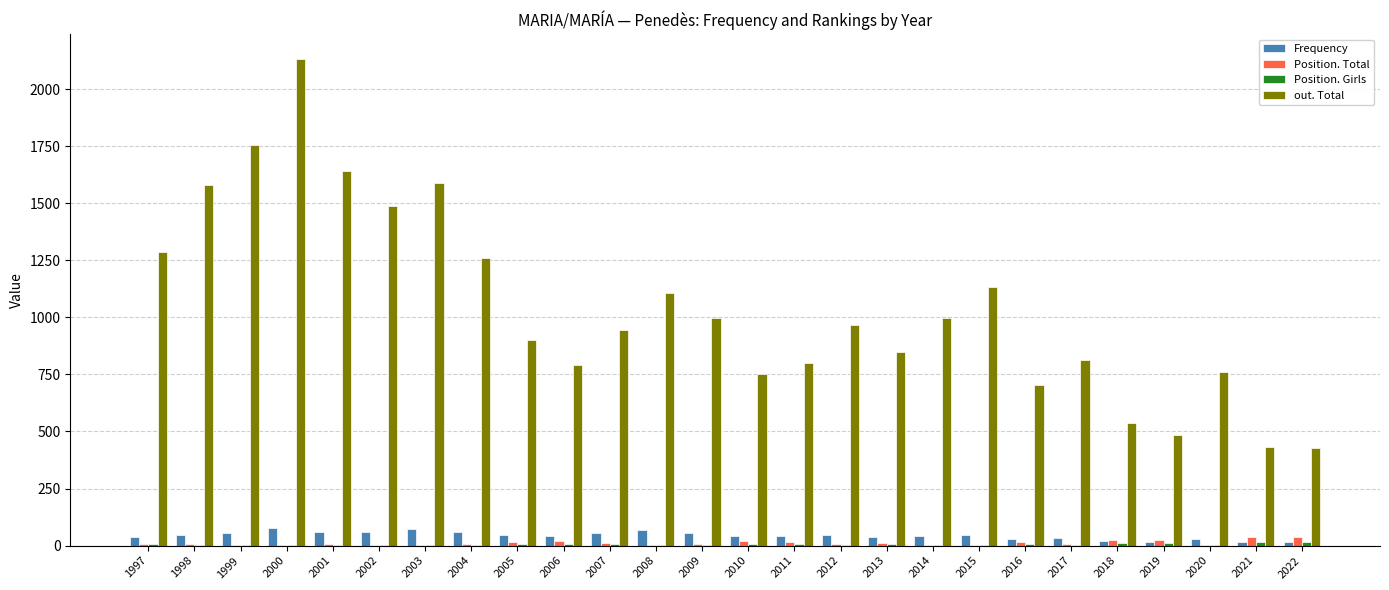

The Frequency series shows 56 at 1999. True or false?

True